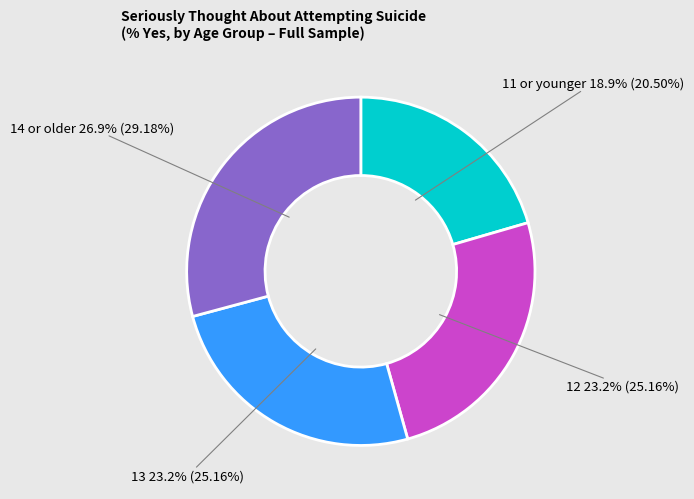

Count the number of slices in the pie.

4